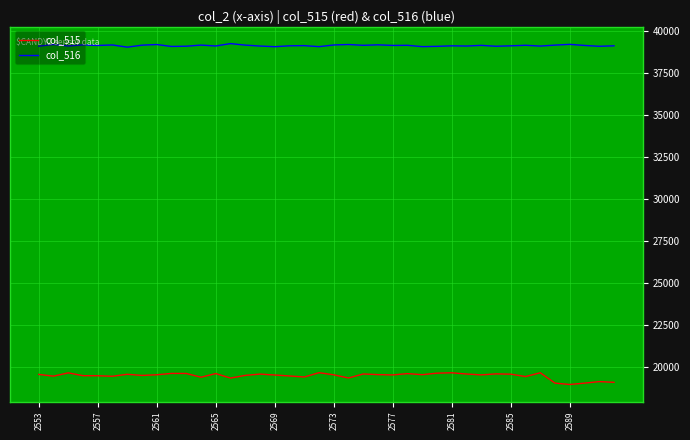

List the series in order of their peak value, highest first.

col_516, col_515